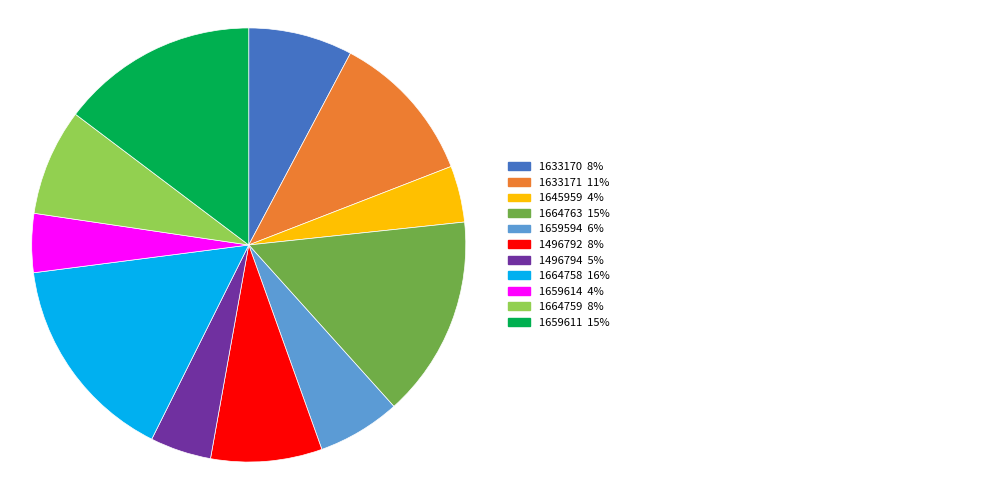

Does any single category account for the majority?

No